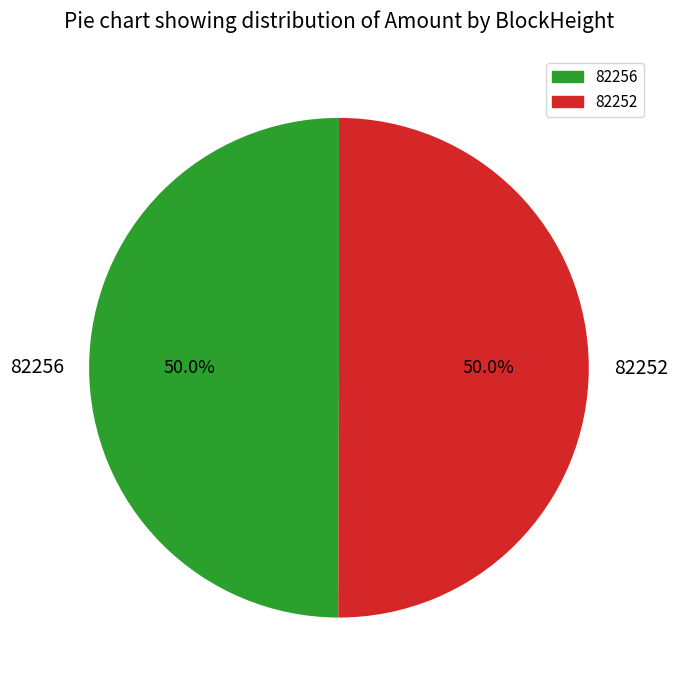

To the nearest percent, what is the difference between the 82256 and 82252 slice percentages?

0%